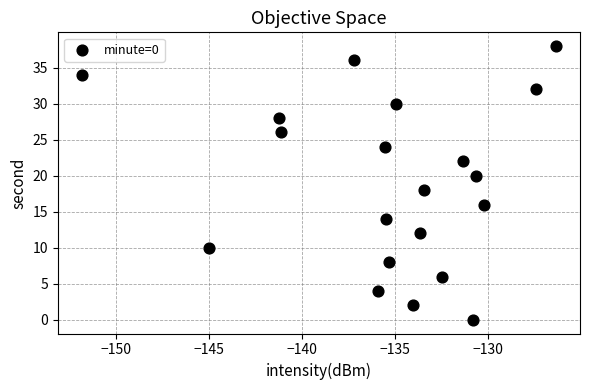

What is the range of Y values (max minus min)?

38